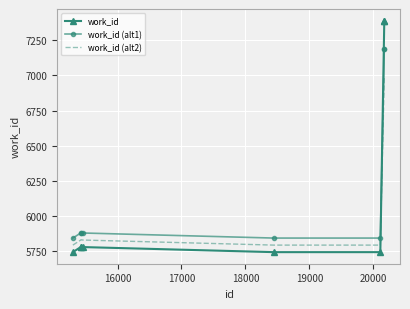

How many values in the work_id (alt1) series are below 5880?

3